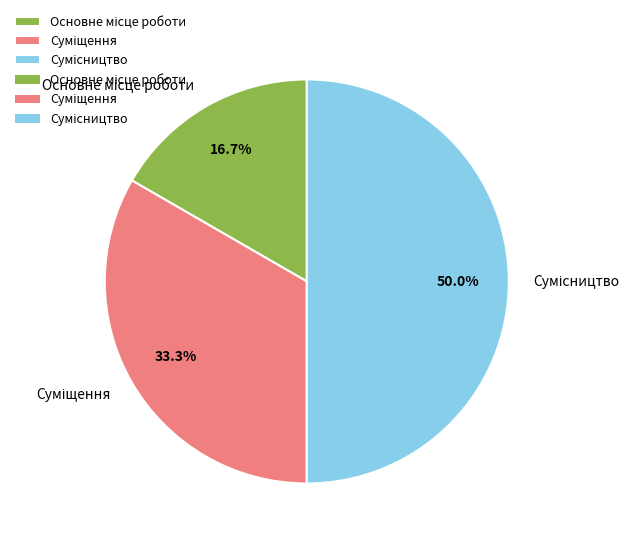

To the nearest percent, what percentage of the pie is Сумісництво?

50%